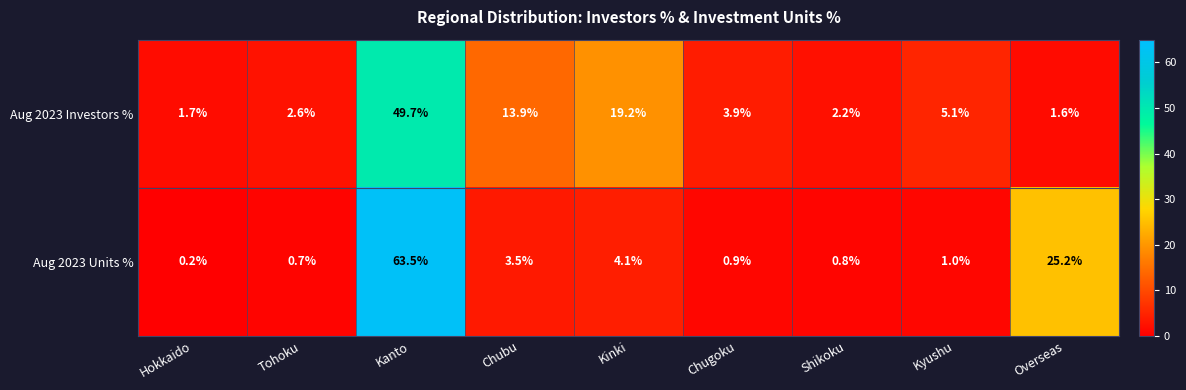

Rank the series by their maximum value, from highest to lowest.

Aug 2023 Units %, Aug 2023 Investors %